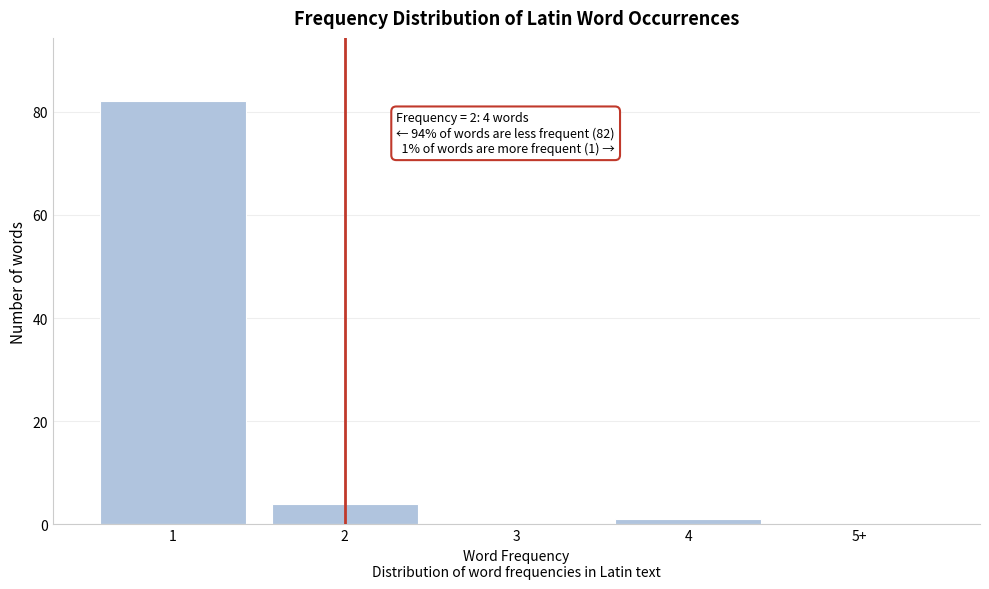

Reading left to right, what are all the values shown in this chart?

1=82	2=4	3=0	4=1	5+=0